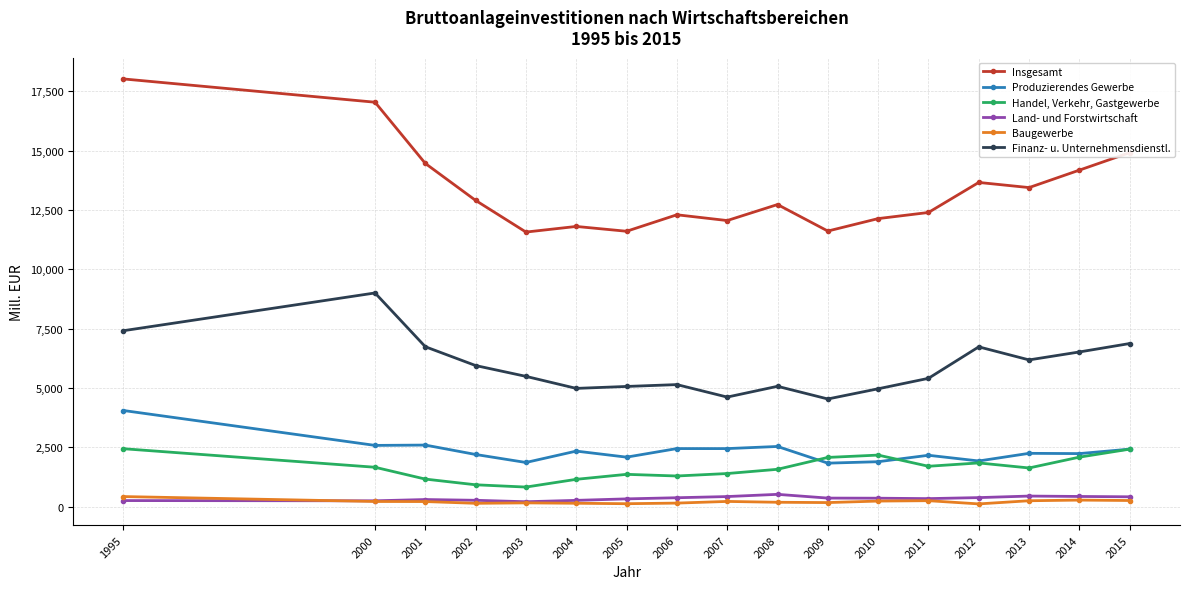

What is the sum of all Land- und Forstwirtschaft values?

5871.3